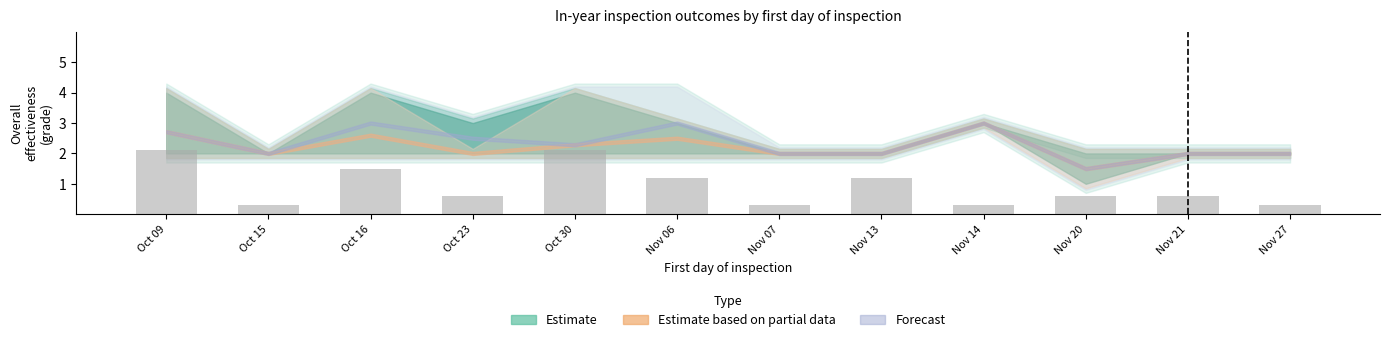

The chart shows a value of 1.0 at Nov 21. True or false?

False